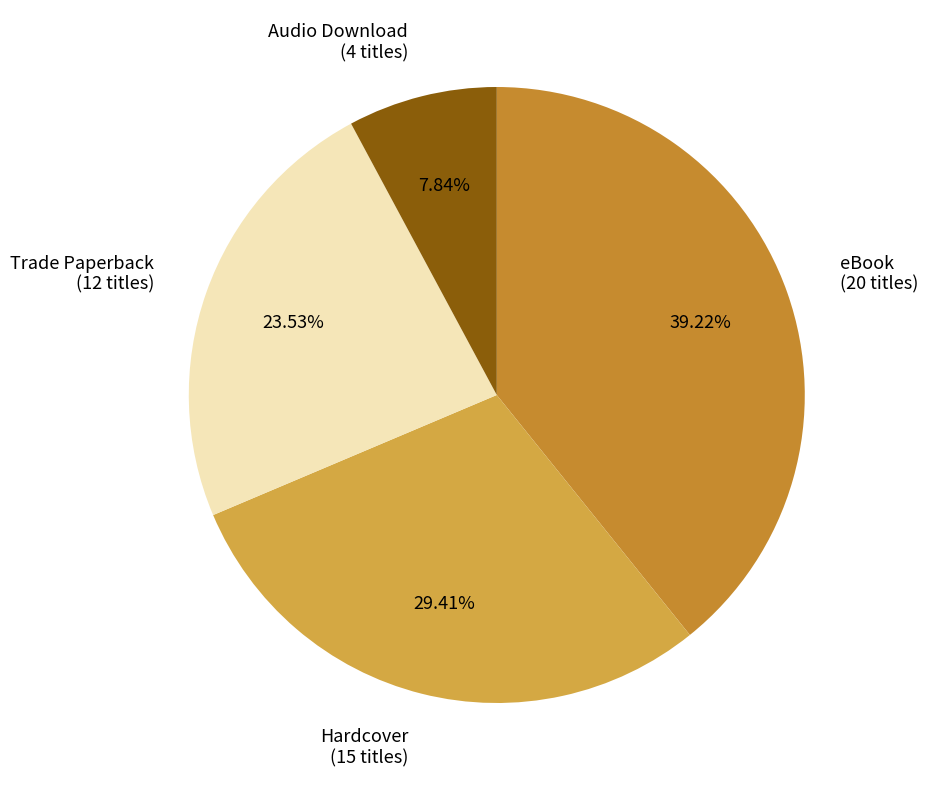

To the nearest percent, what portion does Audio Download represent?

8%